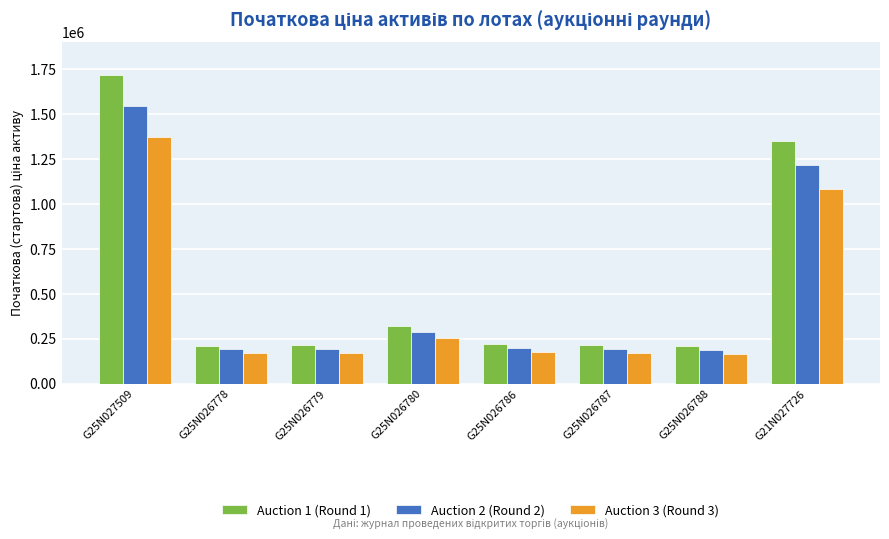

What is the value of the Auction 3 (Round 3) bar at the 3rd from the left?

170954.9